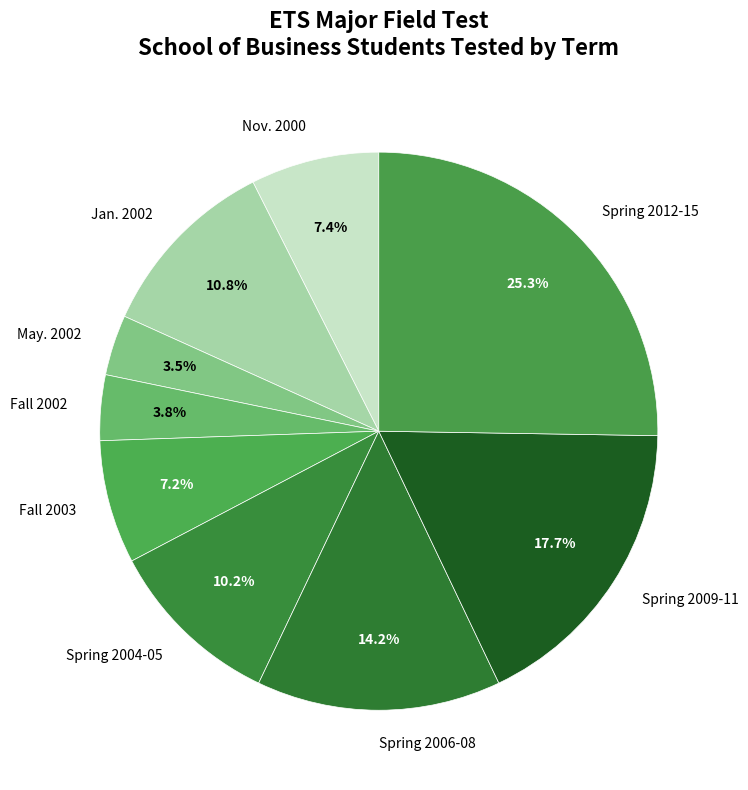

Which slice is the largest?

Spring 2012-15